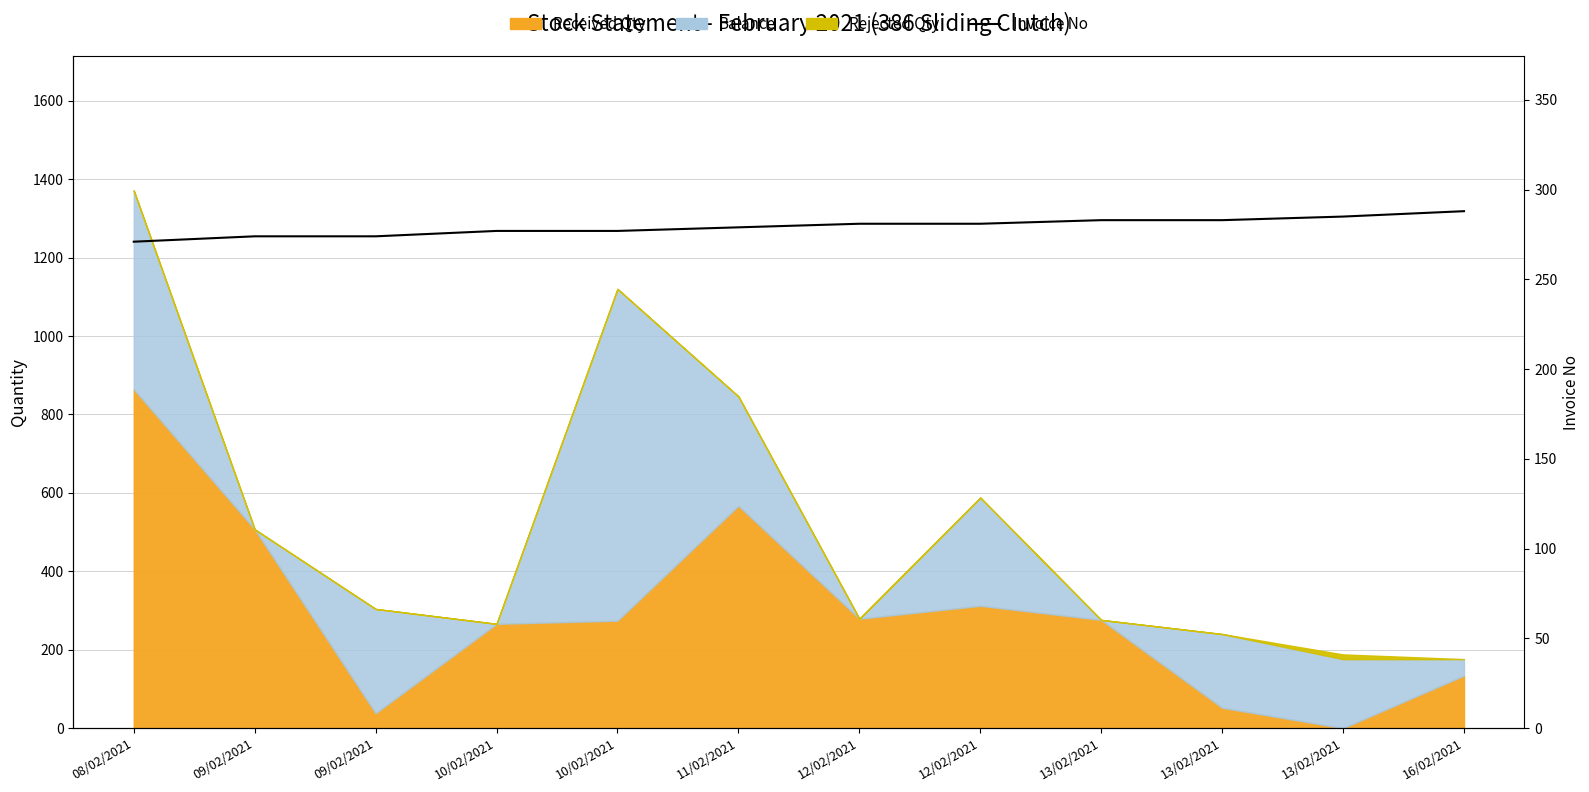

How many data points does each series have?

12